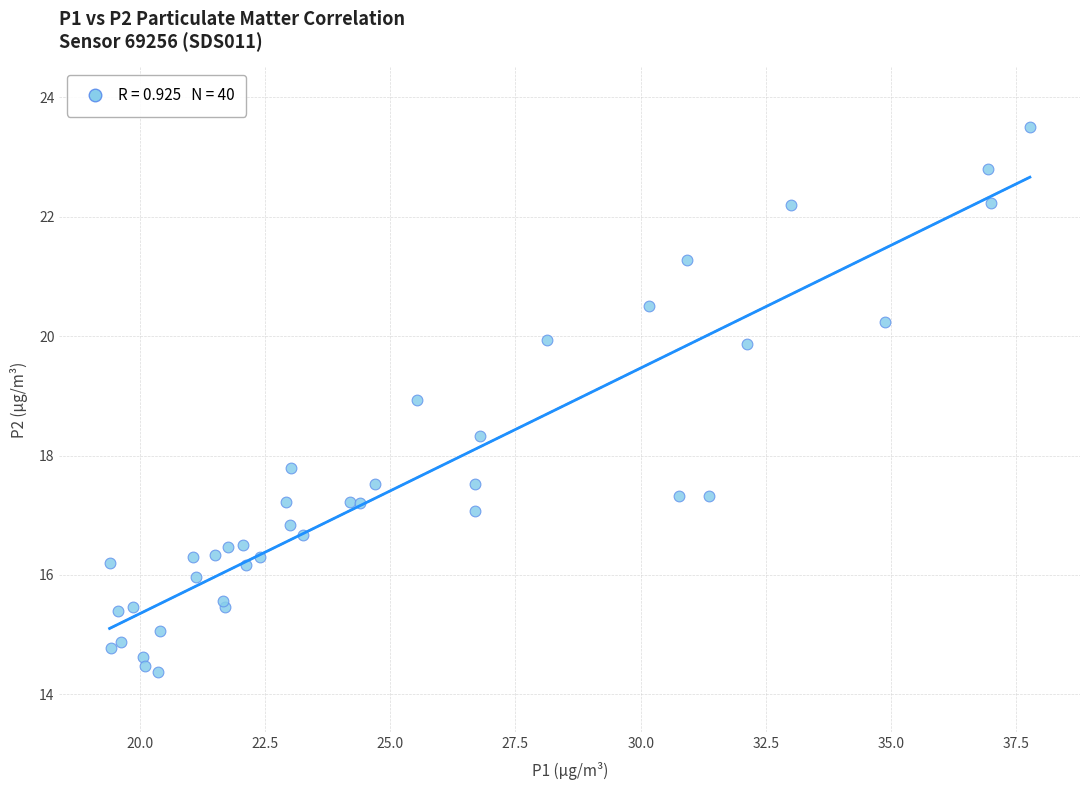

What Y value in the scatter plot is closest to 18?

17.8